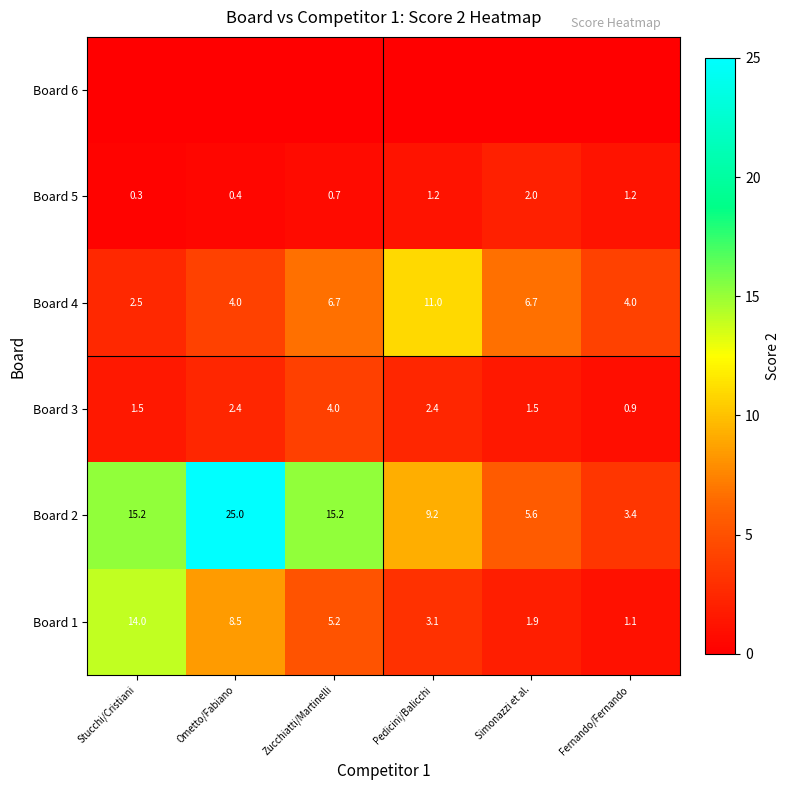

What is the sum of all Board 1 values?

33.8